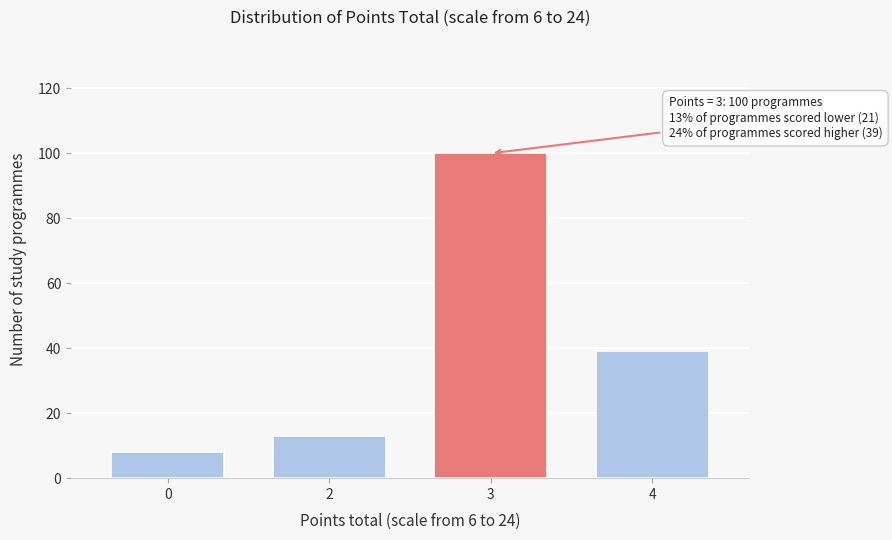

Reading left to right, extract all data points from this chart.

8	13	100	39